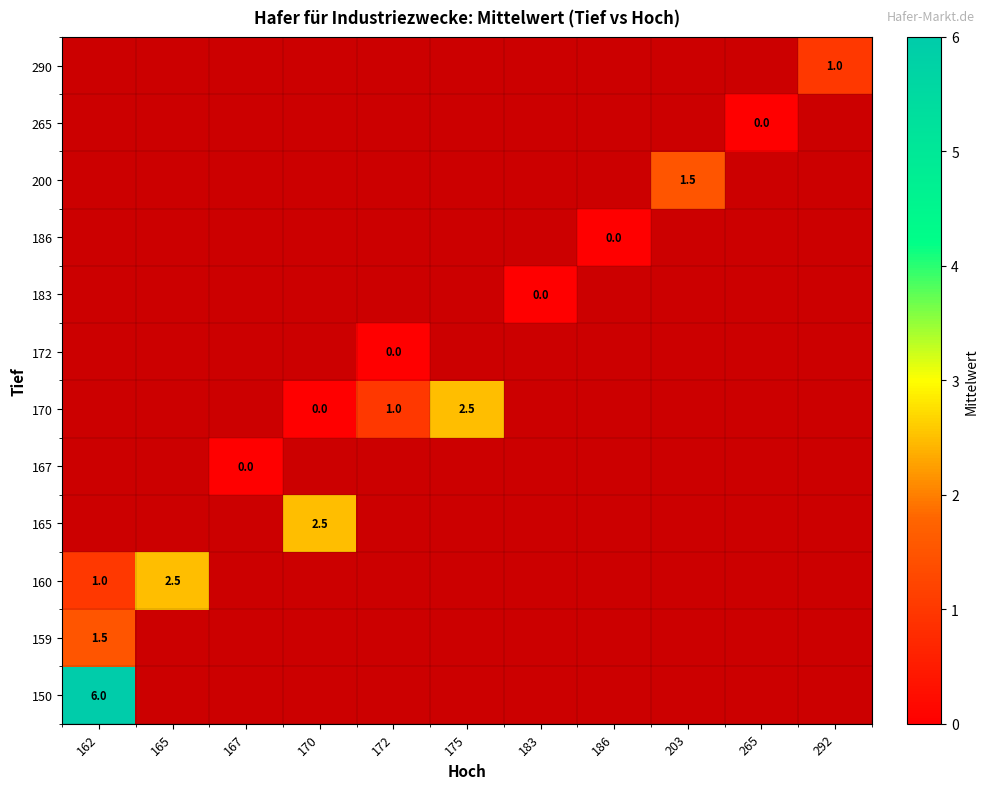

List the labels in order of 159 value, smallest first.

165, 167, 170, 172, 175, 183, 186, 203, 265, 292, 162